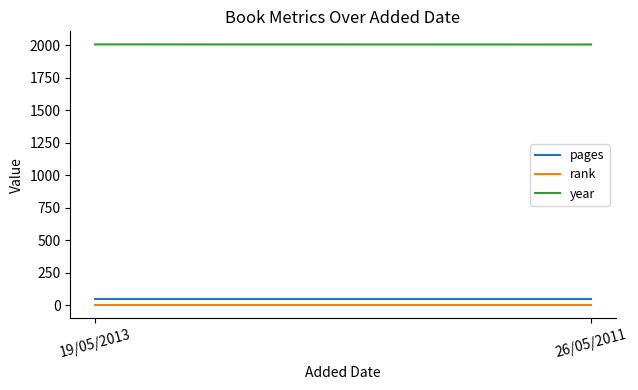

Reading right to left, what are all the values shown in this chart?

pages: 48	48
rank: 1	1
year: 2004	2005